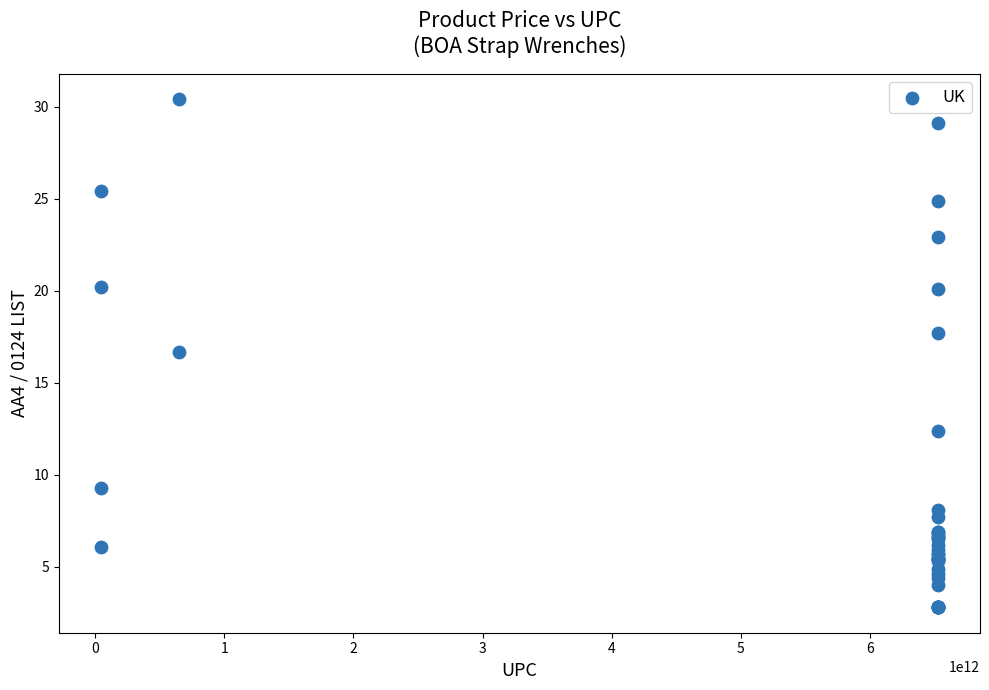

What Y value in the scatter plot is closest to 16?

16.7